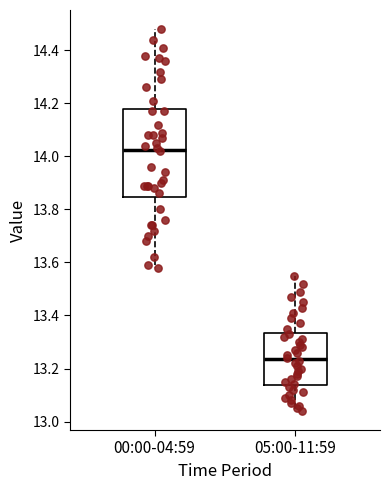

Reading left to right, read every box against the y-axis: the position of its median line, the range the box covers, and the ends of its whiskers. The values are not printed on the chart, so give them approximately, as read against the axis.

00:00-04:59: median 14.02, box 13.84 to 14.18, whiskers 13.58 to 14.48
05:00-11:59: median 13.24, box 13.14 to 13.34, whiskers 13.04 to 13.56